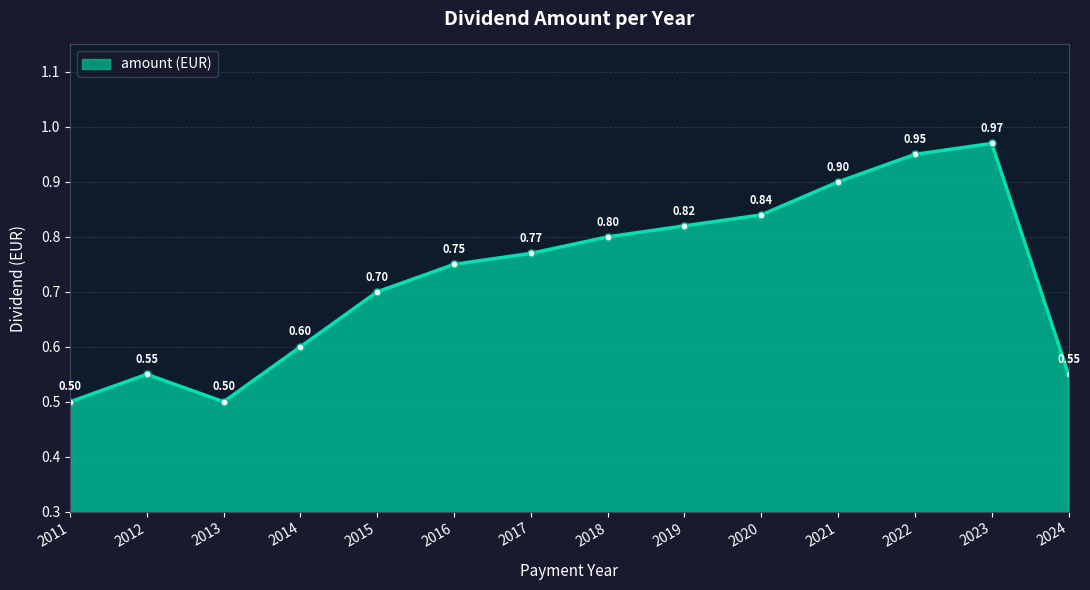

What is the approximate value at 2020?

0.8